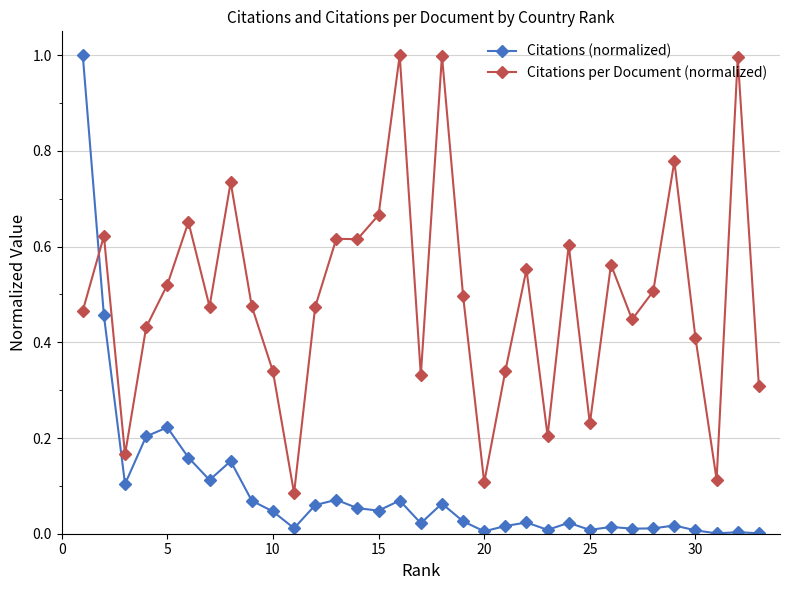

Which series has the widest spread of values?

Citations (normalized)